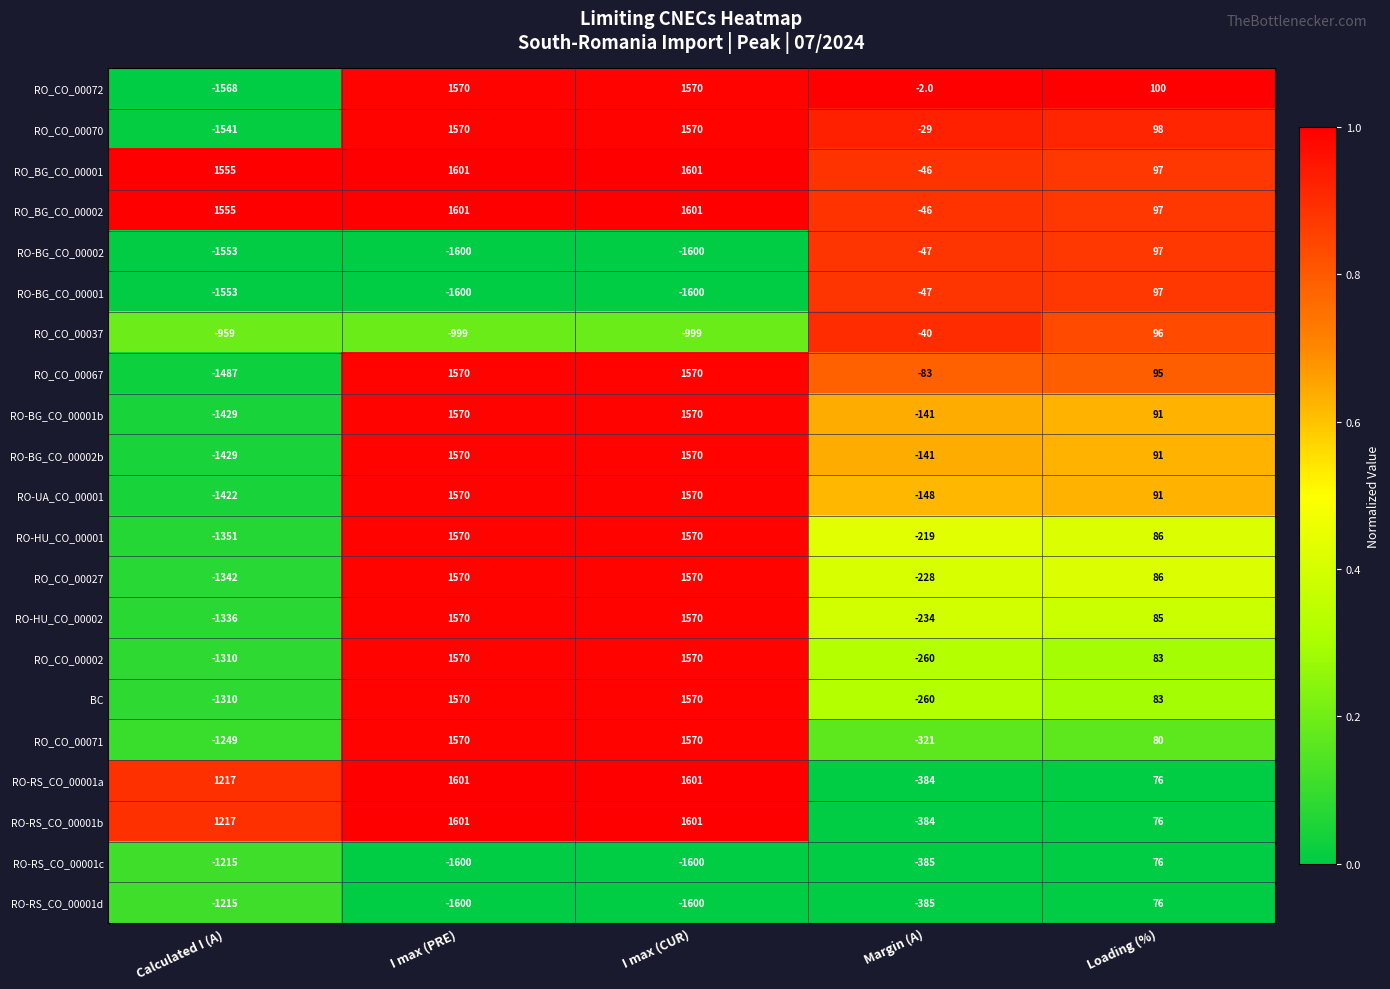

What is the difference between the maximum and second lowest values in the RO-RS_CO_00001c series?

1676